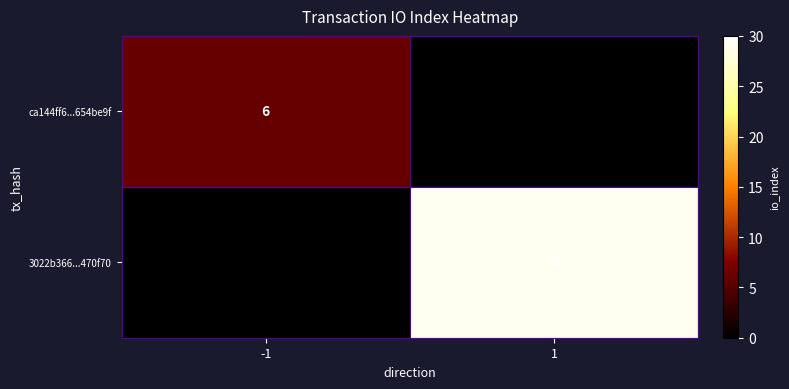

Rank the series by their average value, from lowest to highest.

ca144ff6...654be9f, 3022b366...470f70